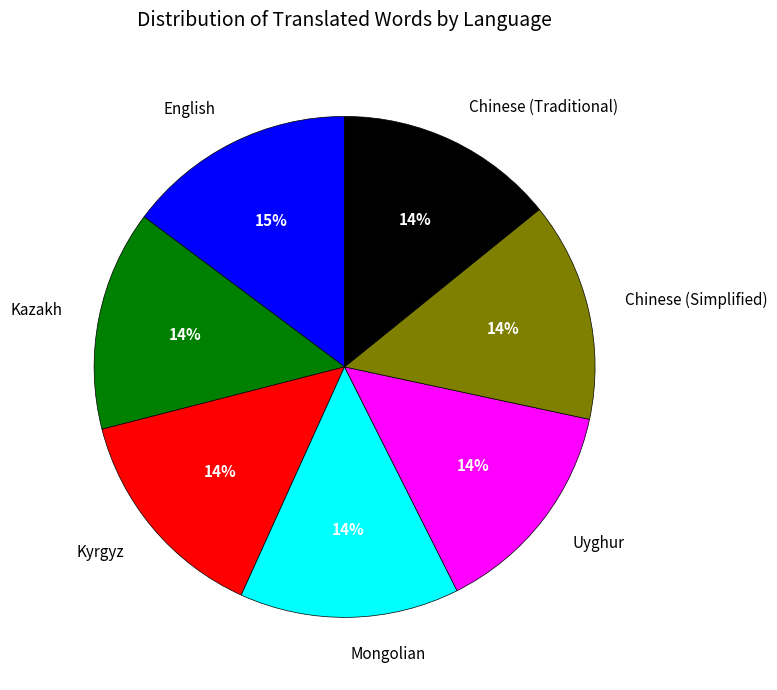

To the nearest percent, what portion does Chinese (Simplified) represent?

14%